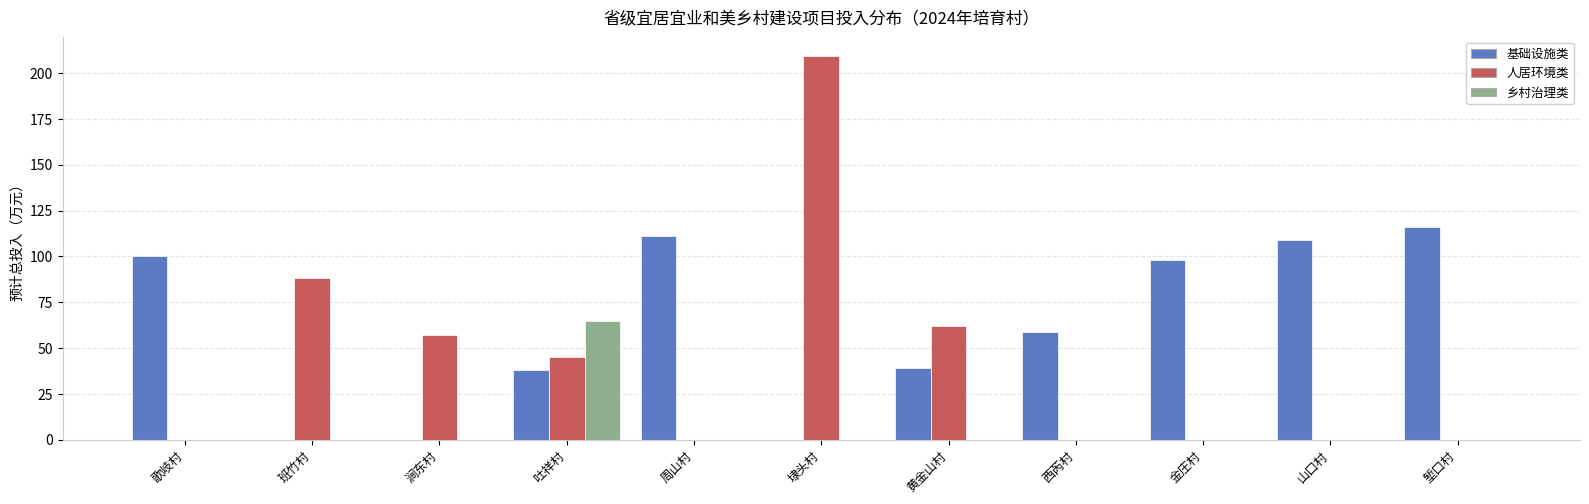

The 乡村治理类 series shows 0.0 at 涧东村. True or false?

True